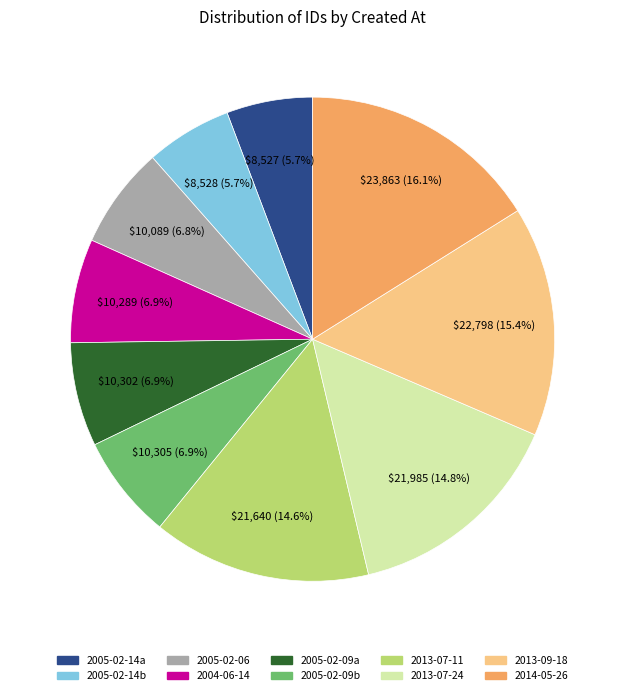

What is the ratio of the value at 2005-02-09a to the value at 2005-02-14a?

1.2